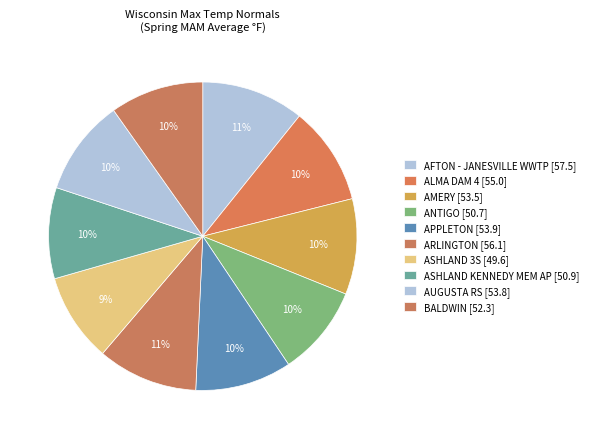

What is the largest slice in the pie chart?

AFTON - JANESVILLE WWTP